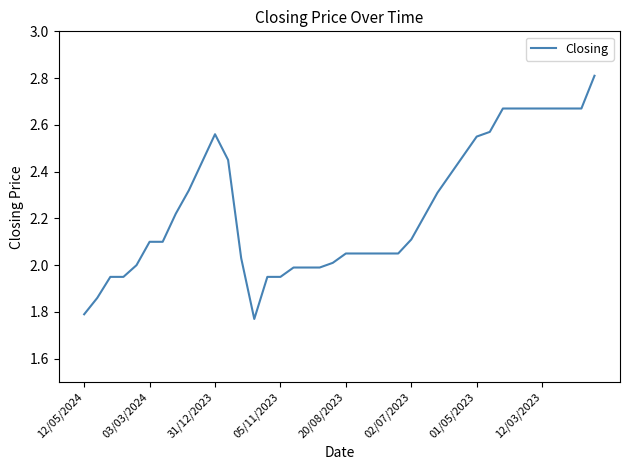

What is the greatest value displayed?

2.8